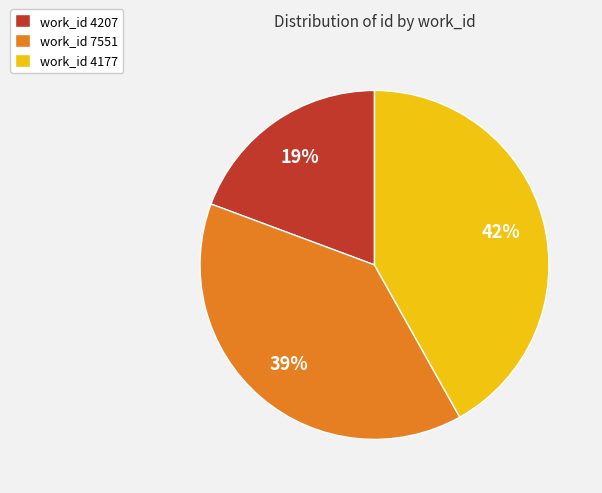

How many segments does this pie chart have?

3